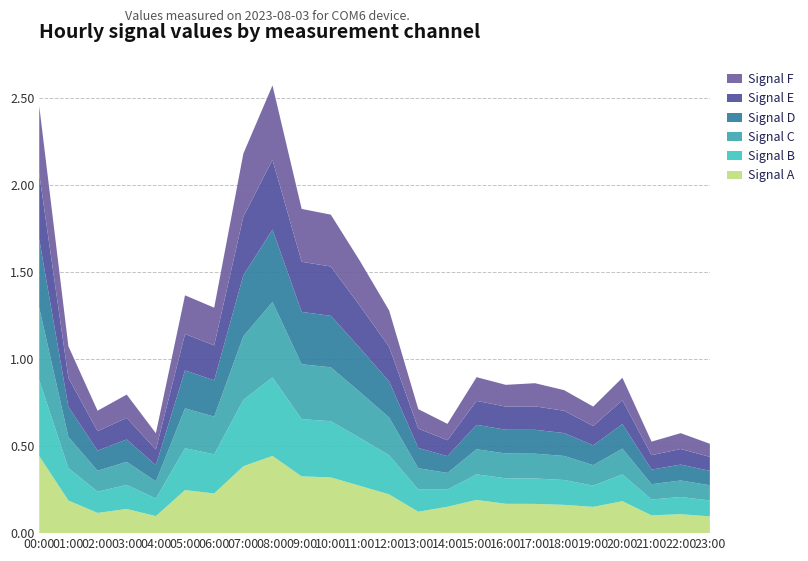

What is the total value across all series at 13:00?

0.7